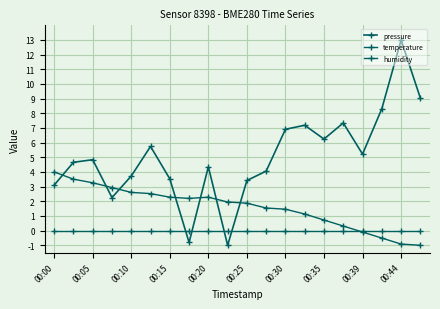

In pressure, how many points are higher than both neighbors (excluding endpoints)?

6